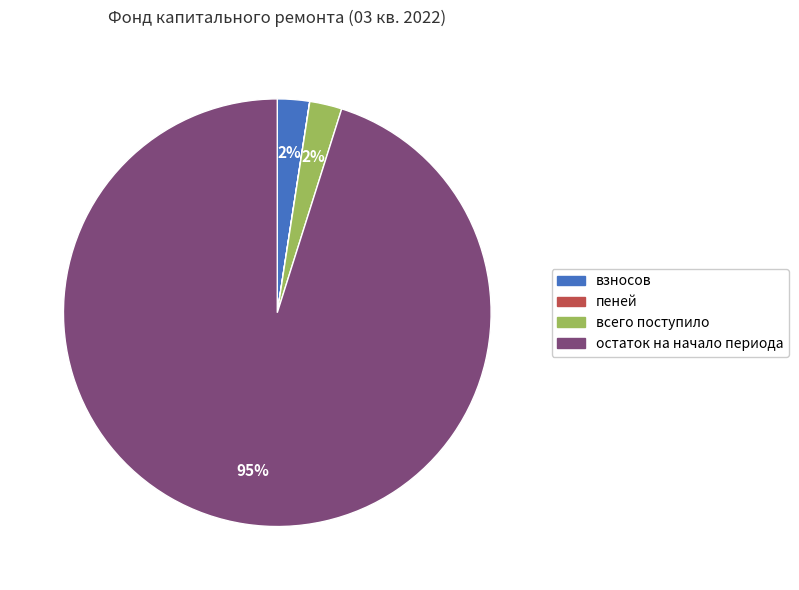

Is it true that всего поступило is 13% of the pie?

False